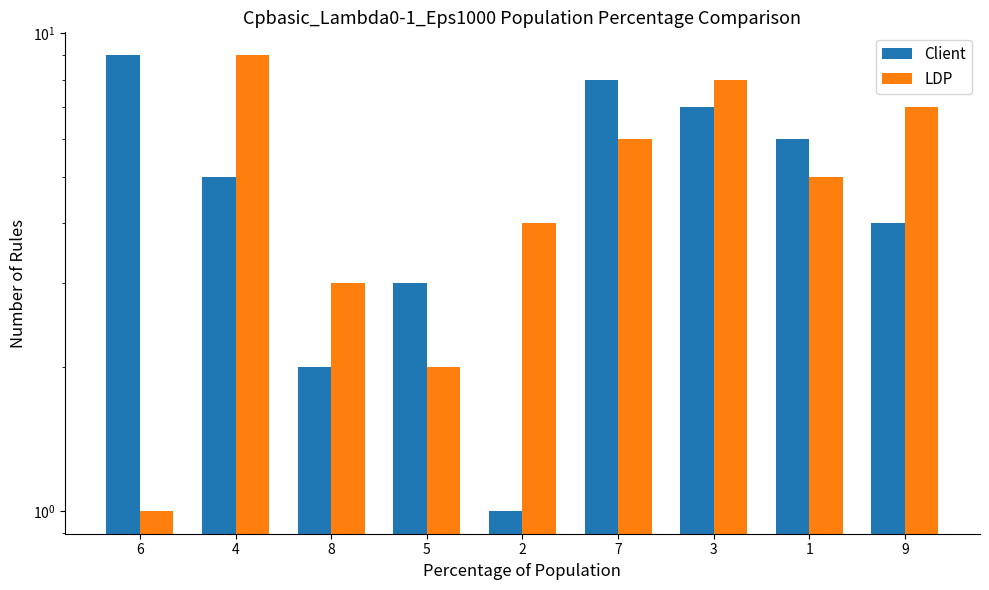

Rank the categories by LDP value from highest to lowest.

4, 3, 9, 7, 1, 2, 8, 5, 6